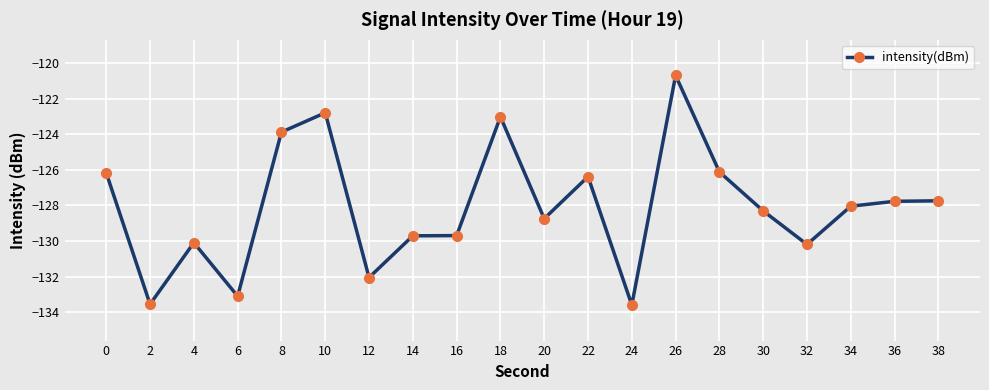

True or false: there are more than 2 points higher than both neighbors.

True